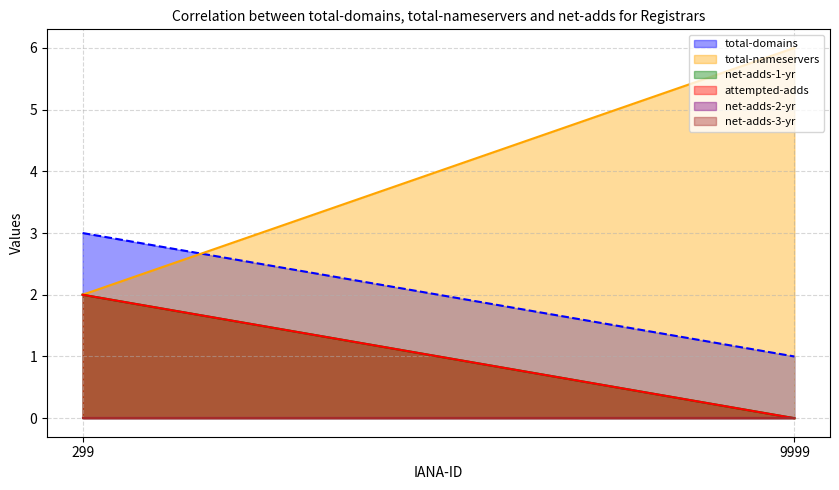

What is the greatest value displayed?

6